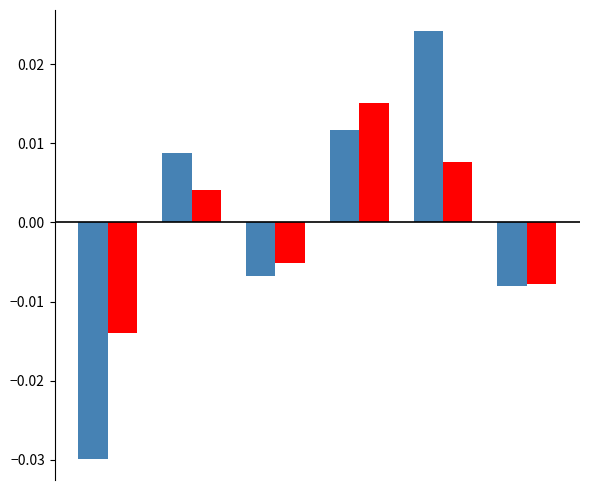

How many data points does each series have?

6